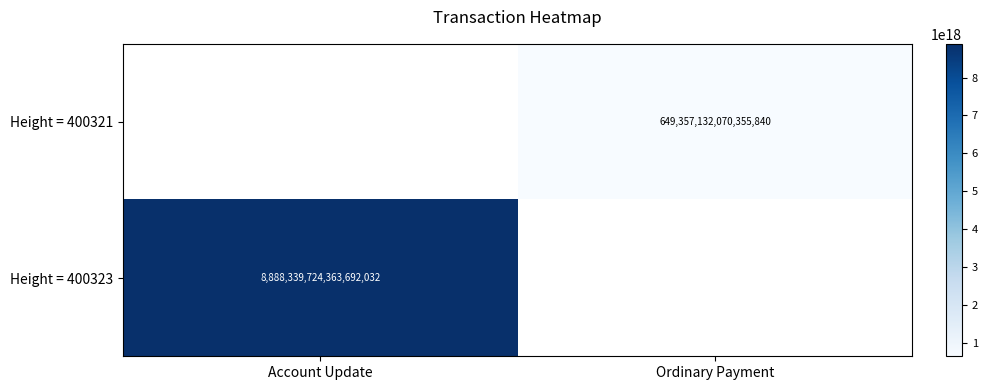

The Height = 400321 series shows 309286254109347648.0 at Ordinary Payment. True or false?

False